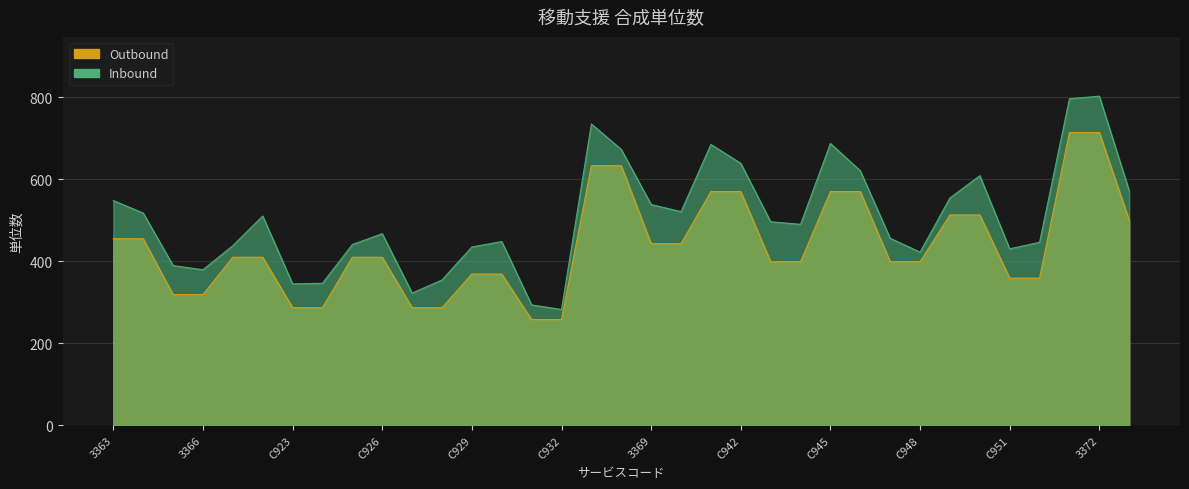

Which series has the widest spread of values?

Inbound